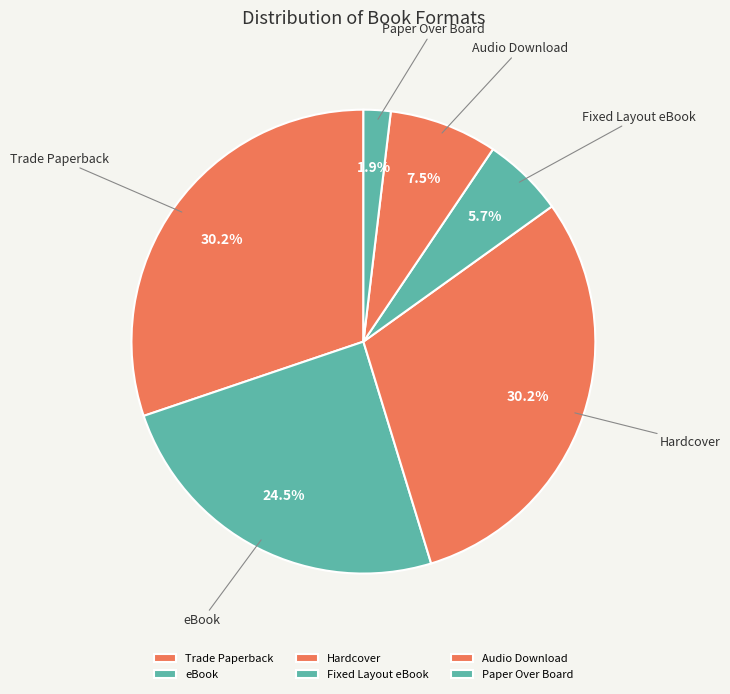

Which category has the smallest portion of the pie?

Paper Over Board